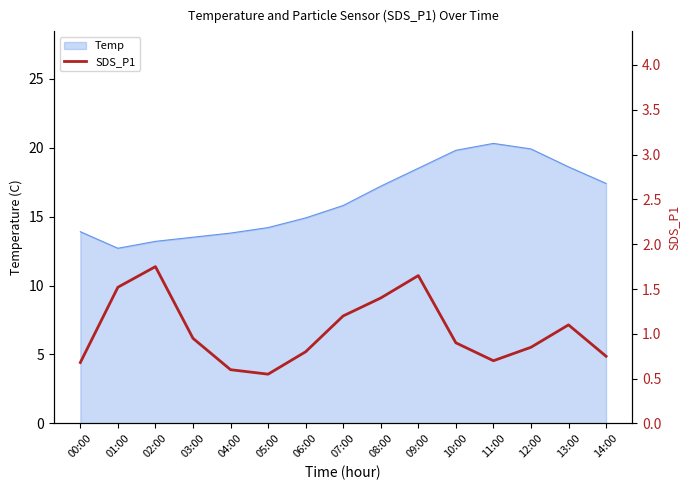

What position from the right is 06:00?

9